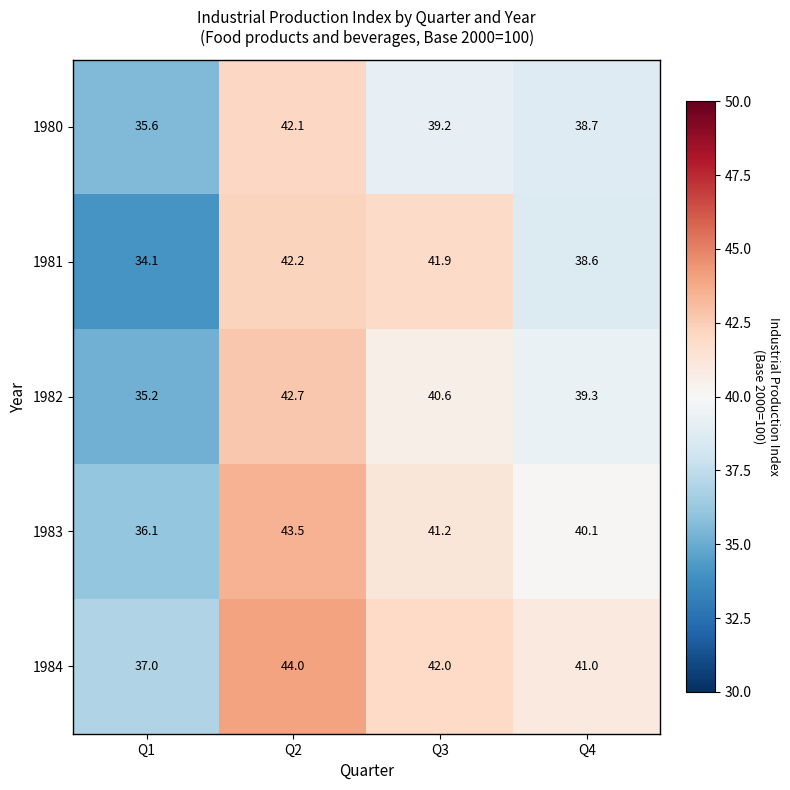

Count the number of data series in this chart.

5